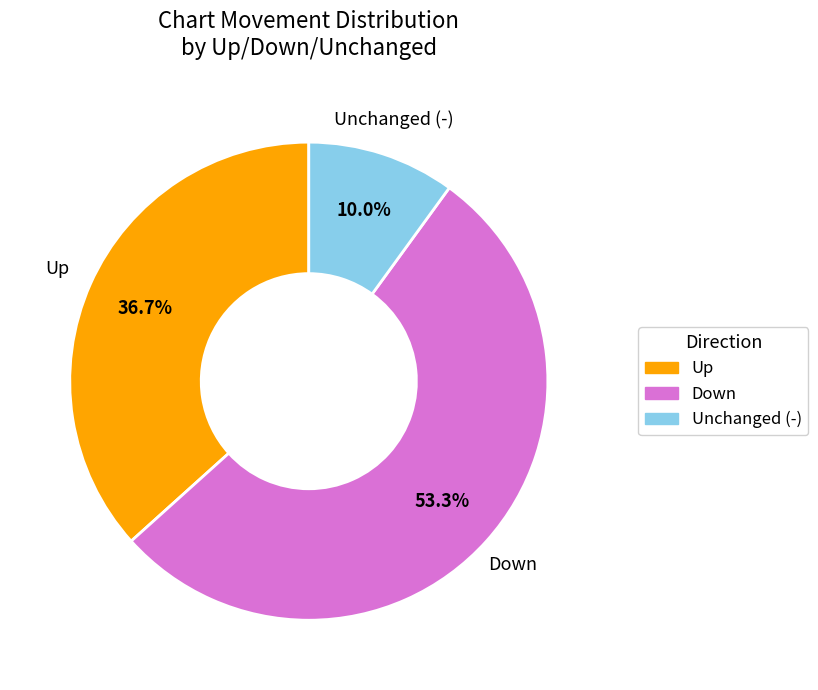

How many slices are in this pie chart?

3